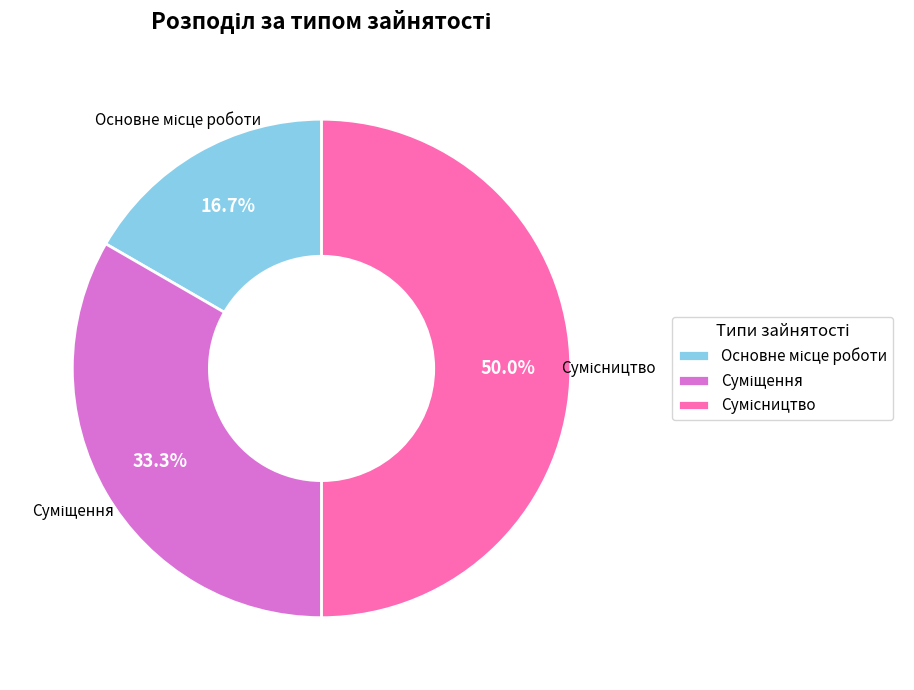

Count the number of slices in the pie.

3